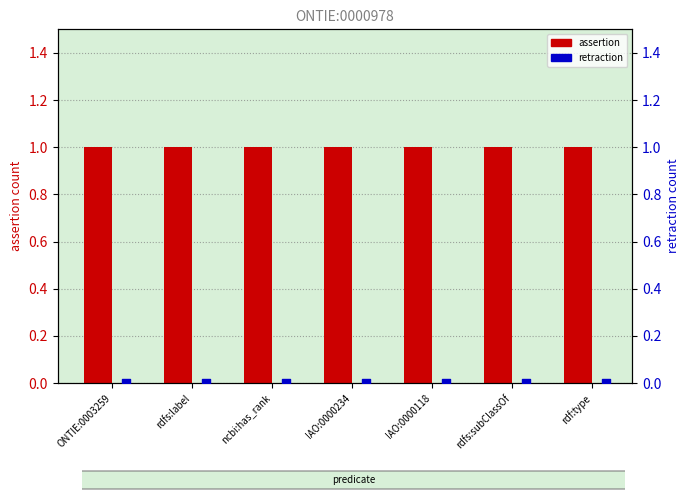

Is the value of retraction at rdfs:label greater than the value of assertion at rdf:type?

No